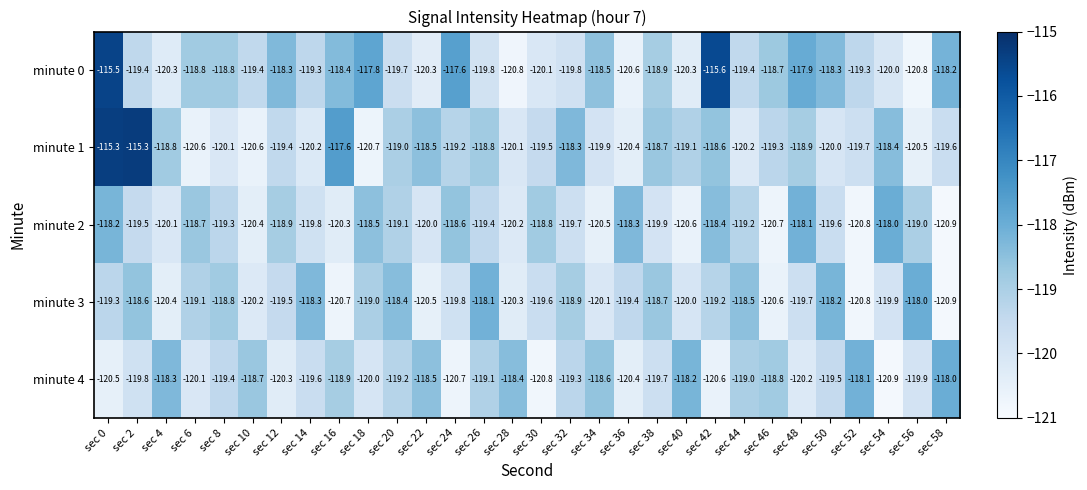

Which series changed the most between sec 16 and sec 42?

minute 0